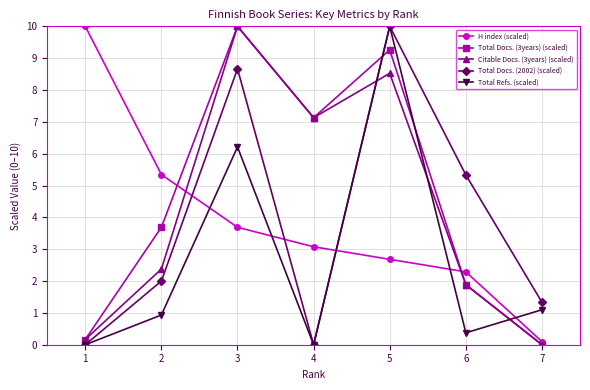

How many times do H index (scaled) and Total Refs. (scaled) cross each other?

5